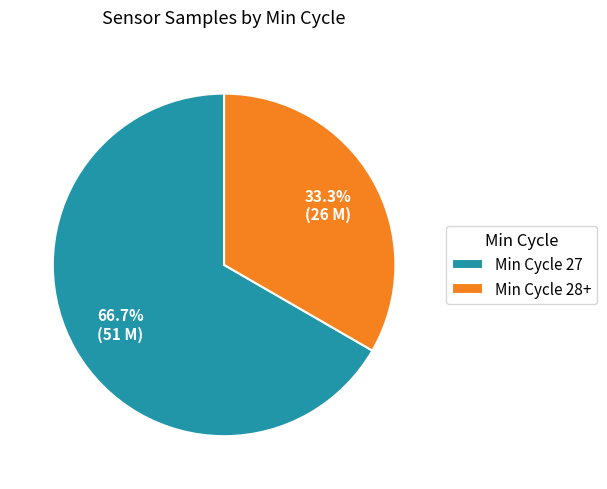

Count the number of slices in the pie.

2